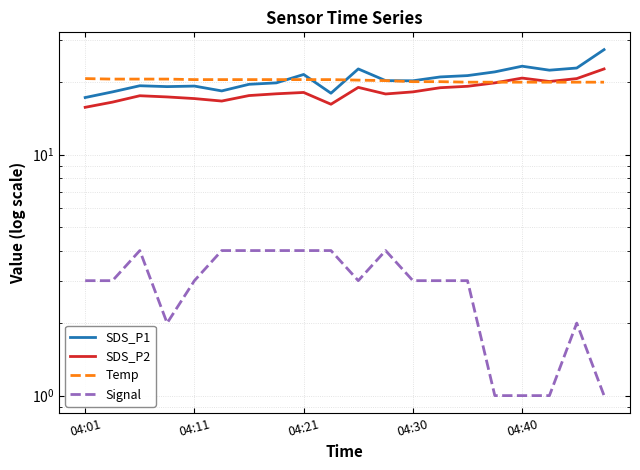

At 19, list the series in order from smallest to largest.

Signal, Temp, SDS_P2, SDS_P1